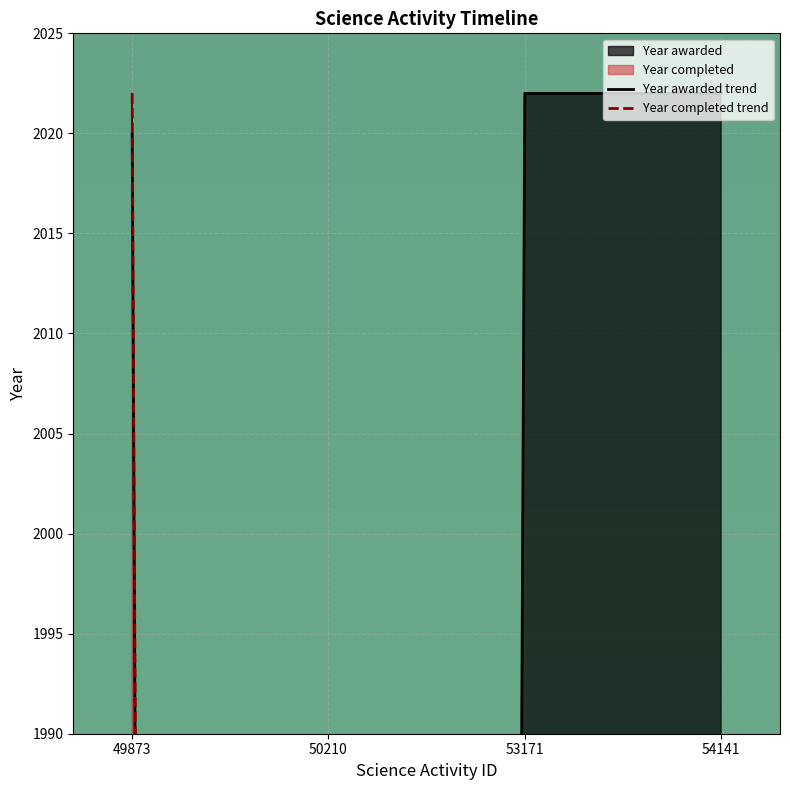

Which series has the largest total across all categories?

Year awarded